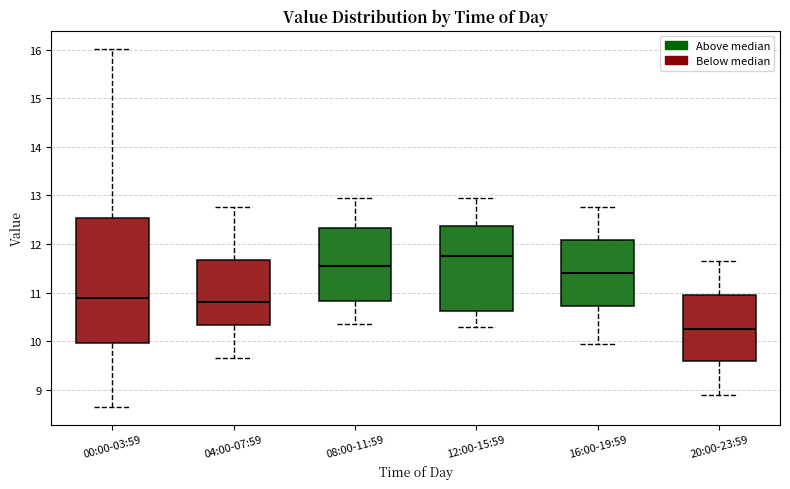

Comparing the boxes themselves (not the whiskers), which one is the tallest?

00:00-03:59